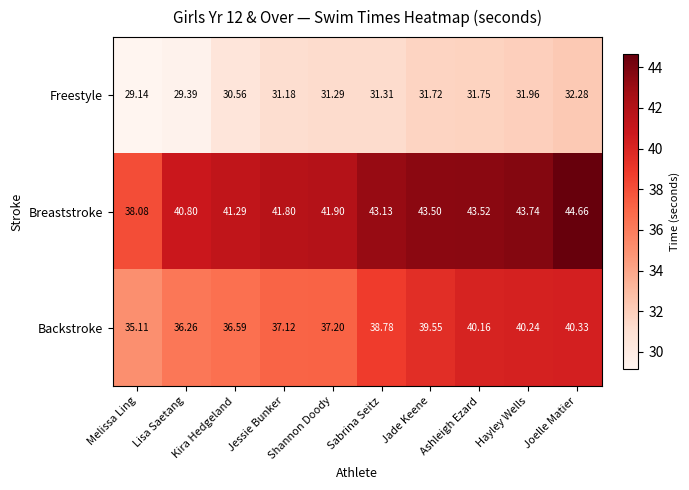

Which series has the largest range (max minus min)?

Breaststroke